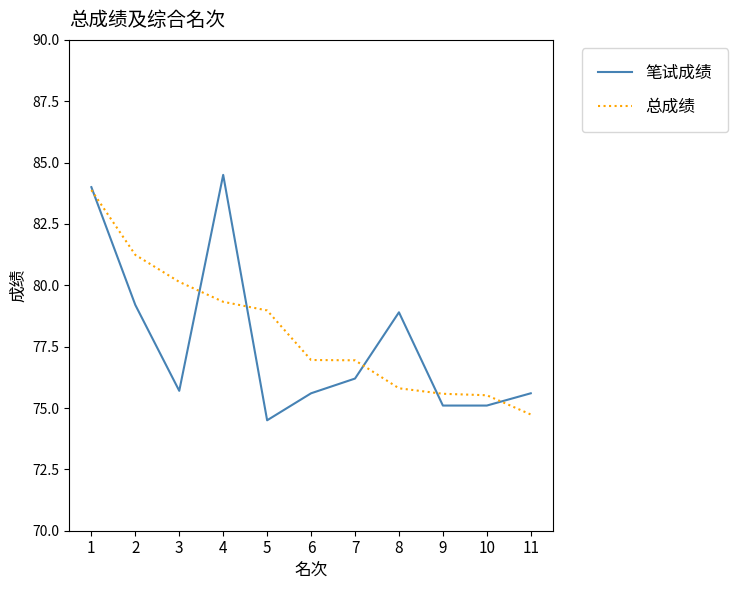

How many series are shown in this chart?

2